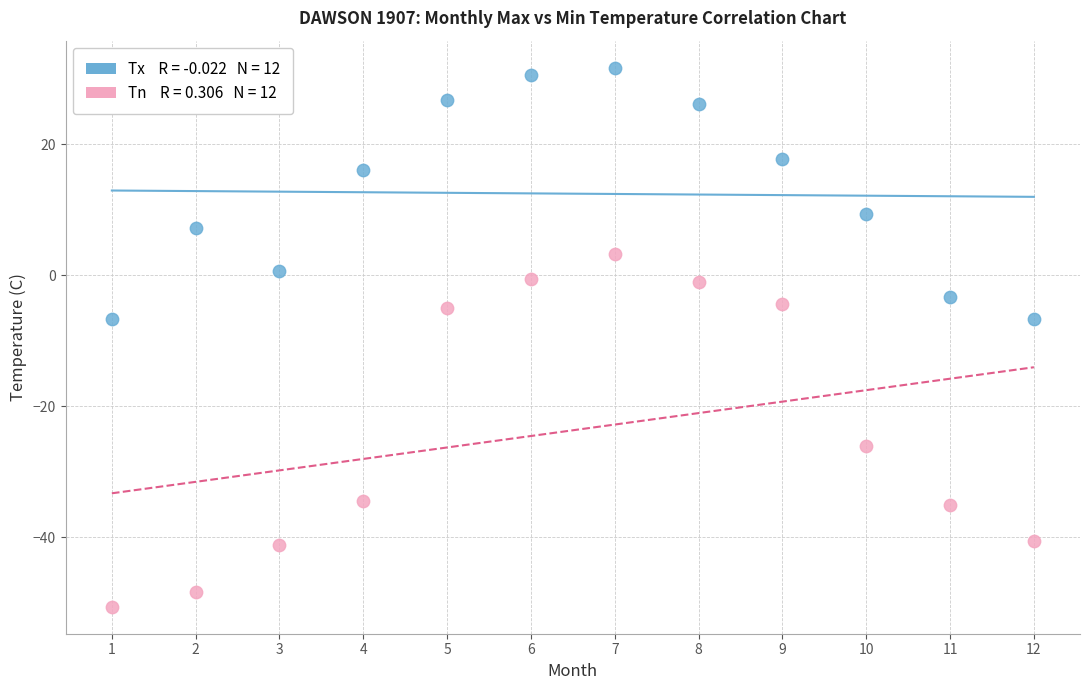

Across all data points, what is the range of Y values (max minus min)?

82.3